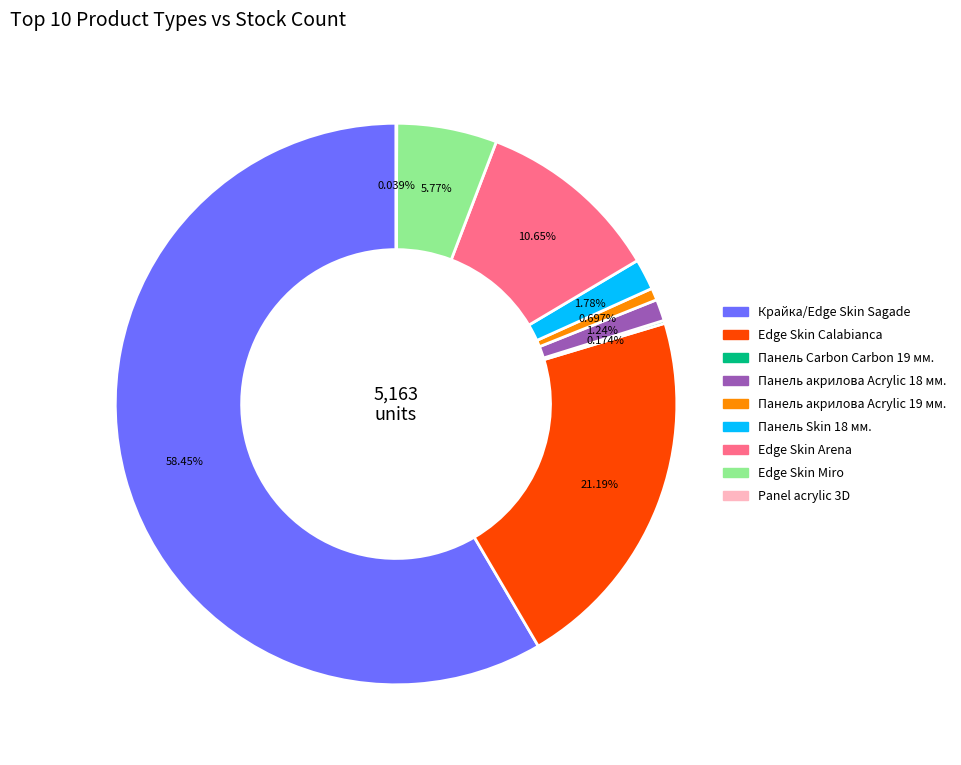

Does any single category account for the majority?

Yes